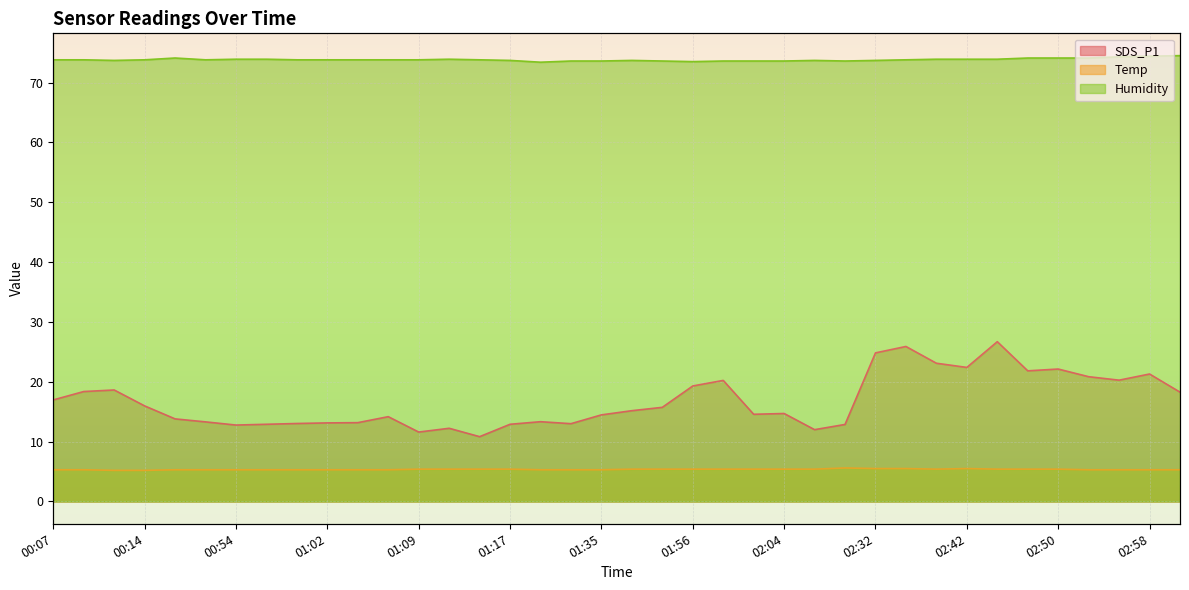

Rank the series by their maximum value, from lowest to highest.

Temp, SDS_P1, Humidity